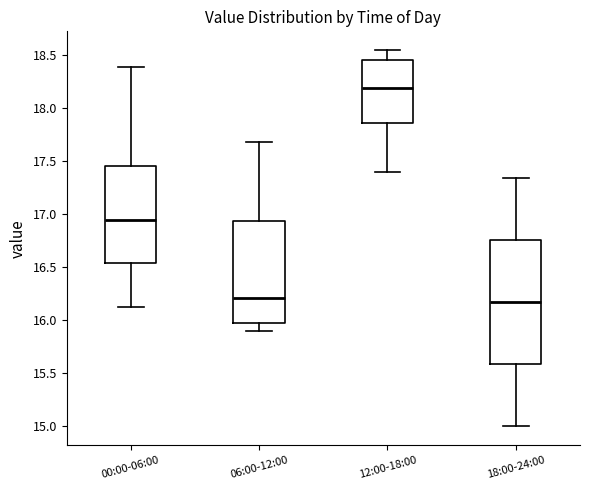

Reading left to right, transcribe this box plot: for each box, give where its median line is, the range the box spans, and where its two whiskers end, as read against the y-axis. The values are not printed on the chart, so give them approximately, as read against the axis.

00:00-06:00: median 16.95, box 16.55 to 17.45, whiskers 16.15 to 18.40
06:00-12:00: median 16.20, box 16.00 to 16.95, whiskers 15.90 to 17.70
12:00-18:00: median 18.20, box 17.85 to 18.45, whiskers 17.40 to 18.55
18:00-24:00: median 16.15, box 15.60 to 16.75, whiskers 15.00 to 17.35